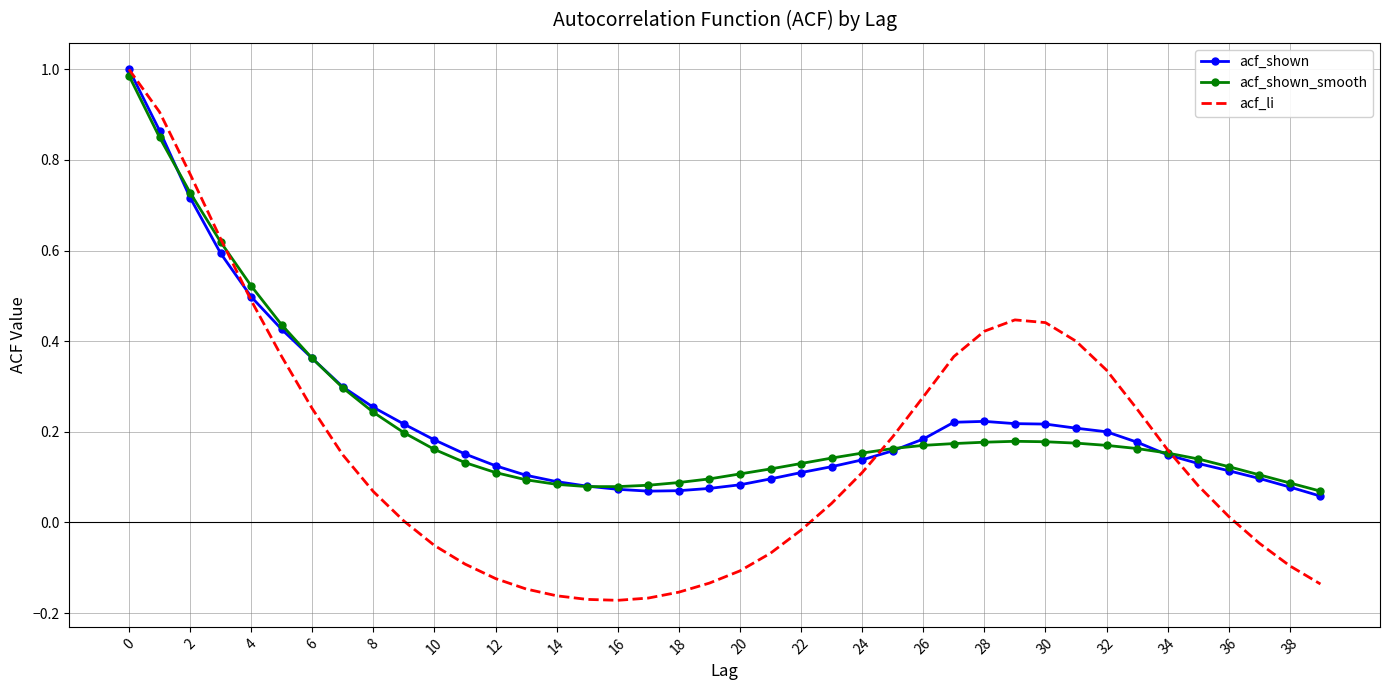

Which series has the largest range (max minus min)?

acf_li